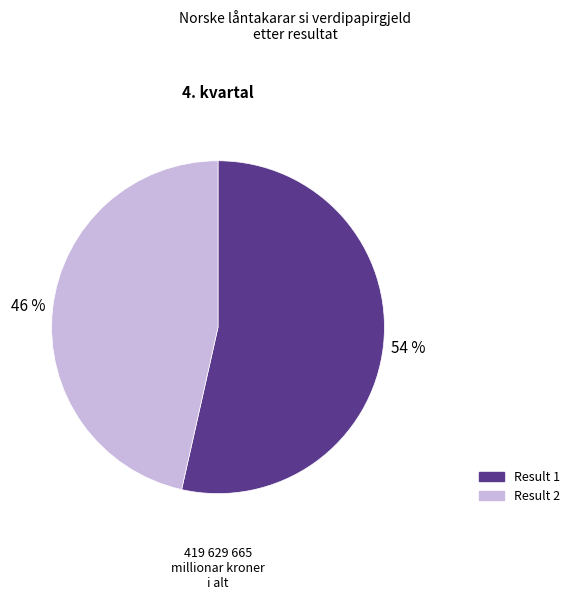

To the nearest percent, what is the average slice percentage?

50%